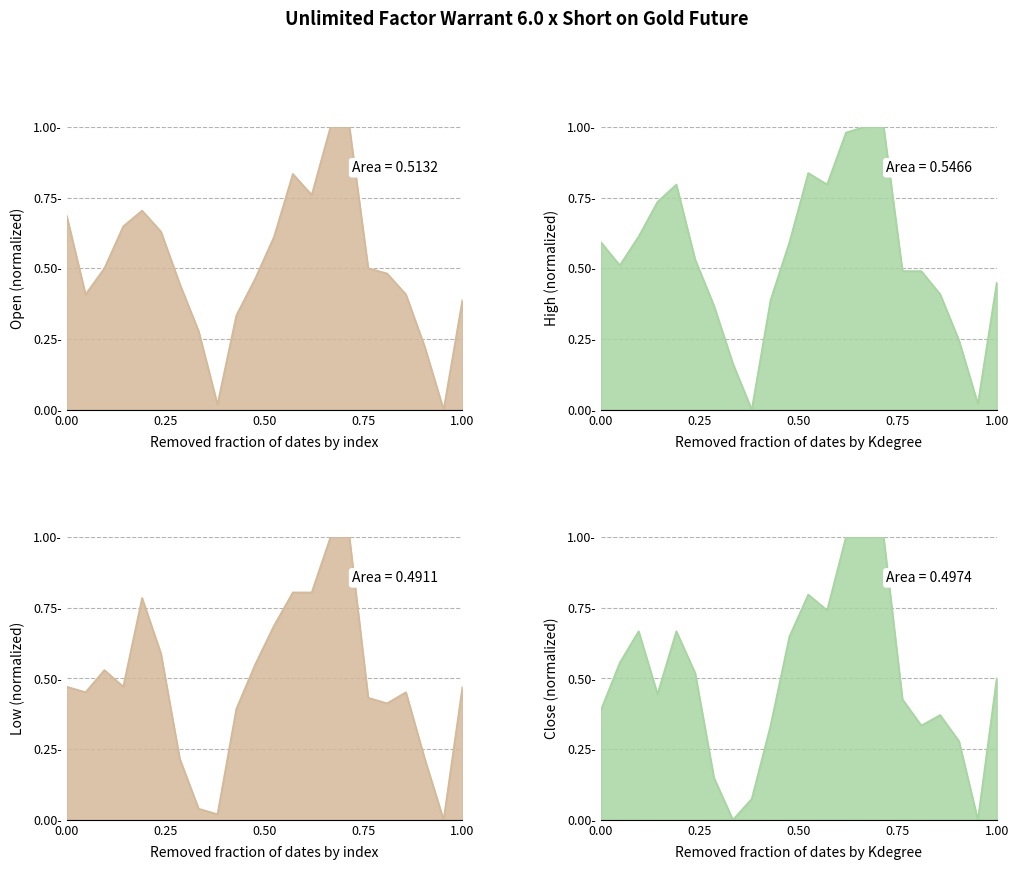

How many lines are shown in the chart?

4